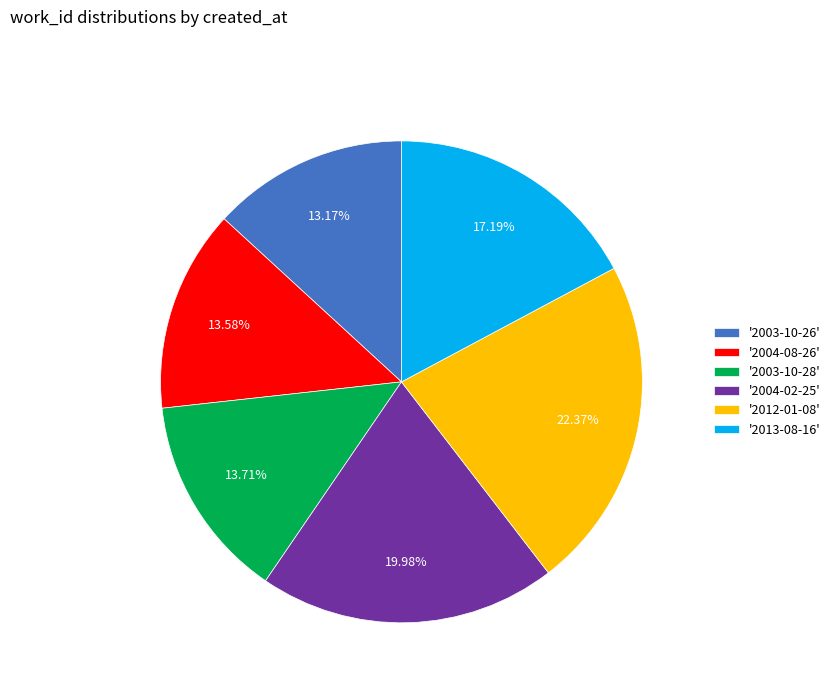

Combined, do '2013-08-16' and '2004-08-26' account for over 50%?

No